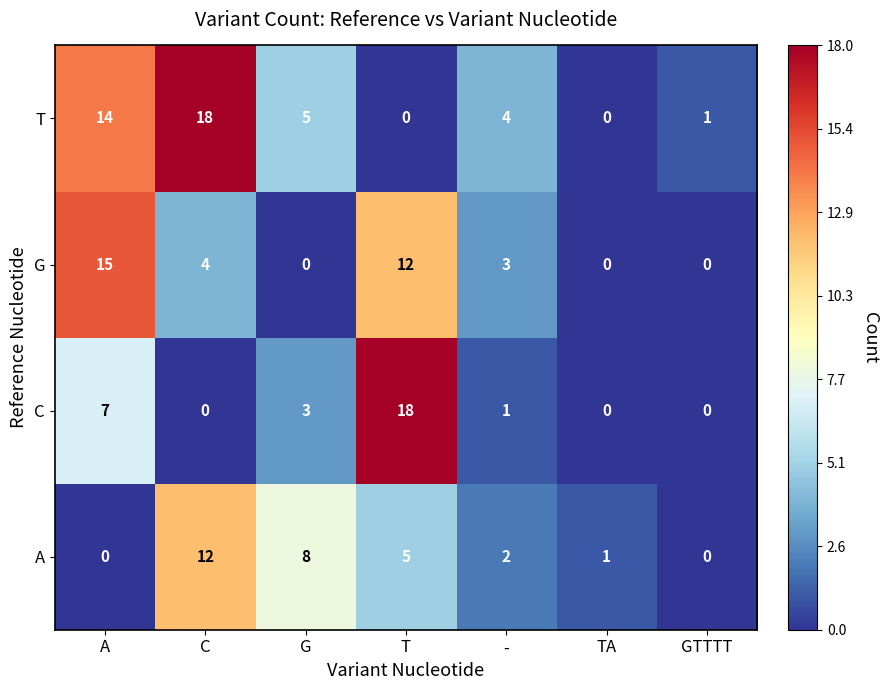

Reading left to right, extract all data points from this chart.

T: 14	18	5	0	4	0	1
G: 15	4	0	12	3	0	0
C: 7	0	3	18	1	0	0
A: 0	12	8	5	2	1	0